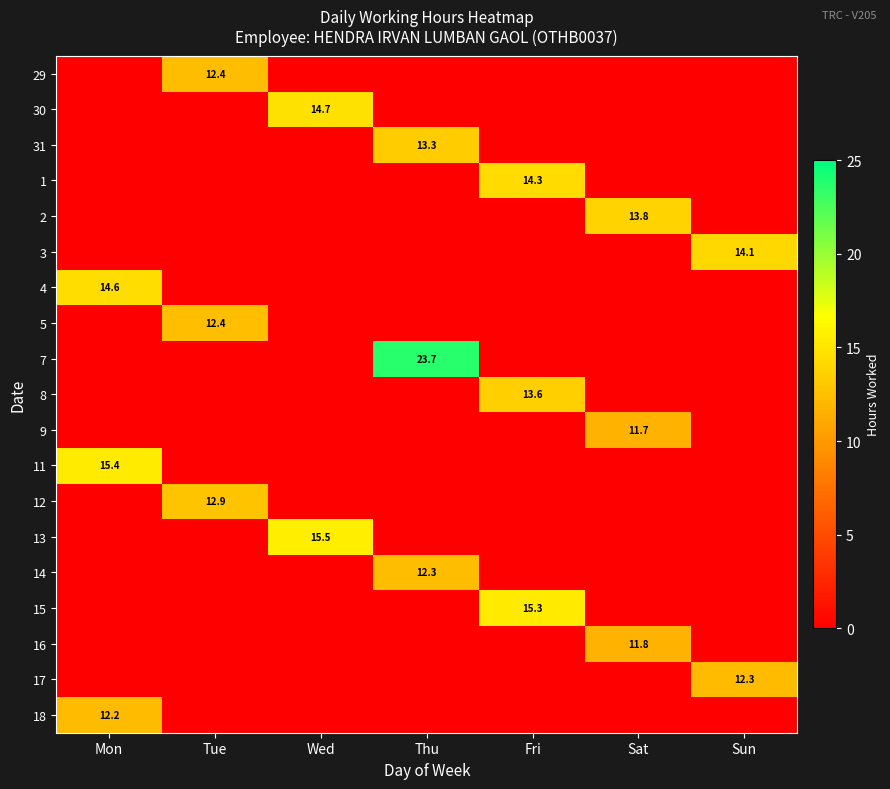

At which category is the sum across all series the highest?

Thu